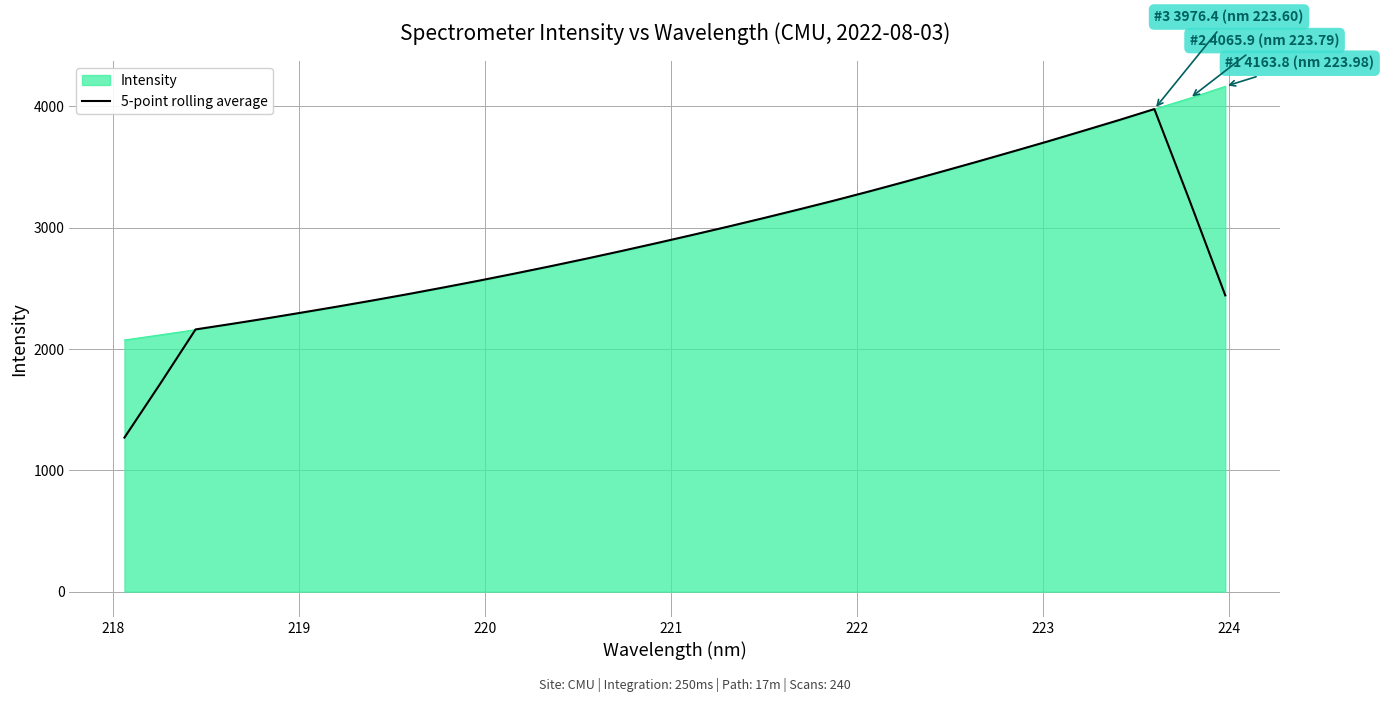

Which series has the widest spread of values?

5-point rolling average